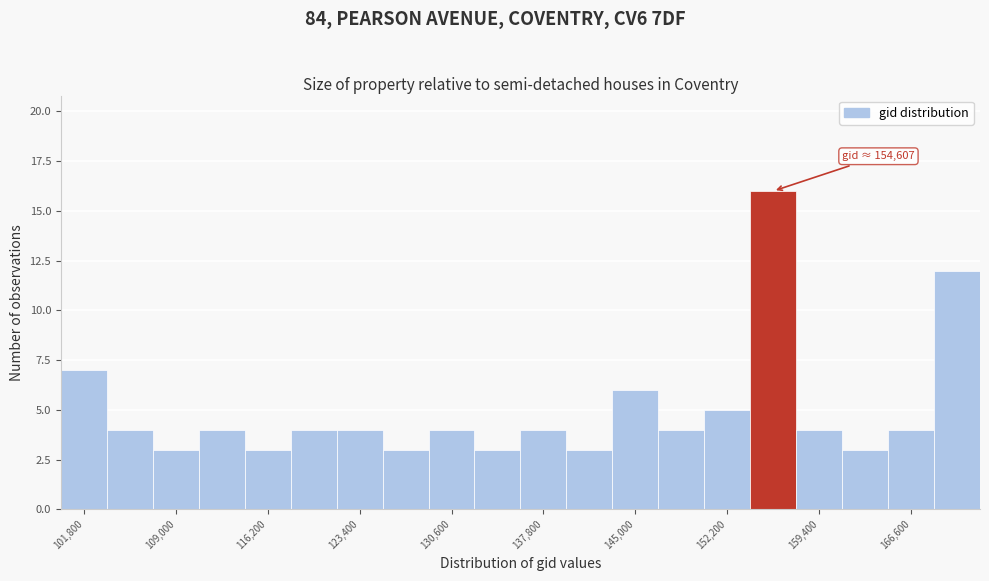

Around what value on the x-axis is the tallest bar? Give the approximate position of its centre, as read against the axis.

156000